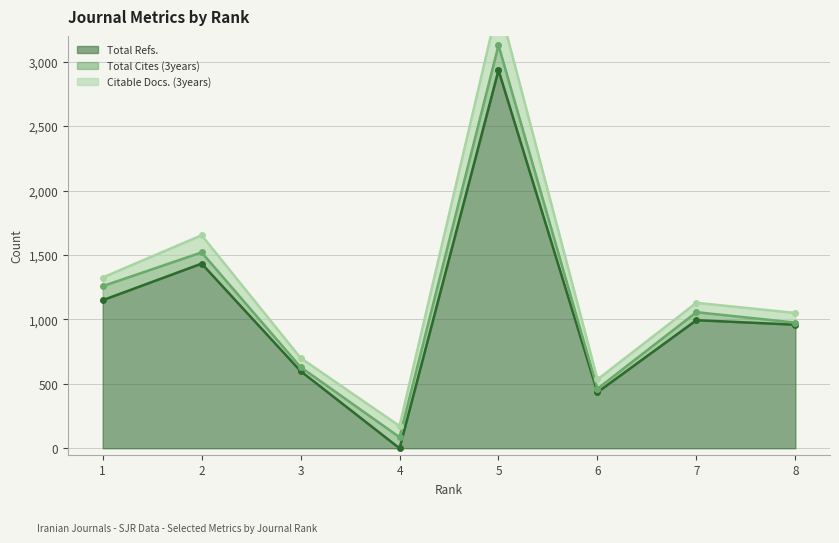

In Total Cites (3years), how many points are lower than both neighbors (excluding endpoints)?

2